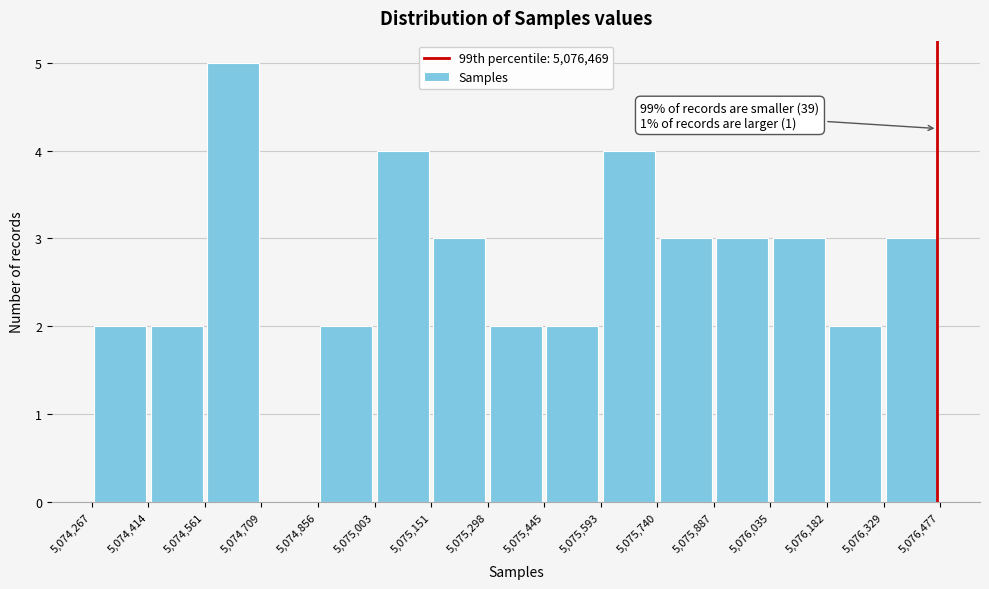

Over which range of the x-axis is the bar tallest?

5,074,561 to 5,074,709